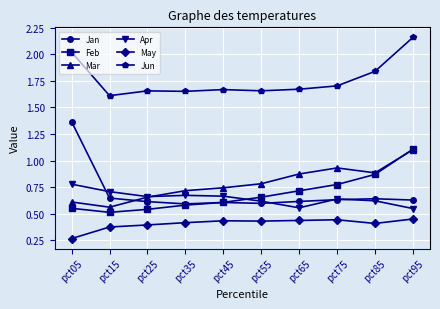

What are all the series names shown in the legend?

Jan, Feb, Mar, Apr, May, Jun